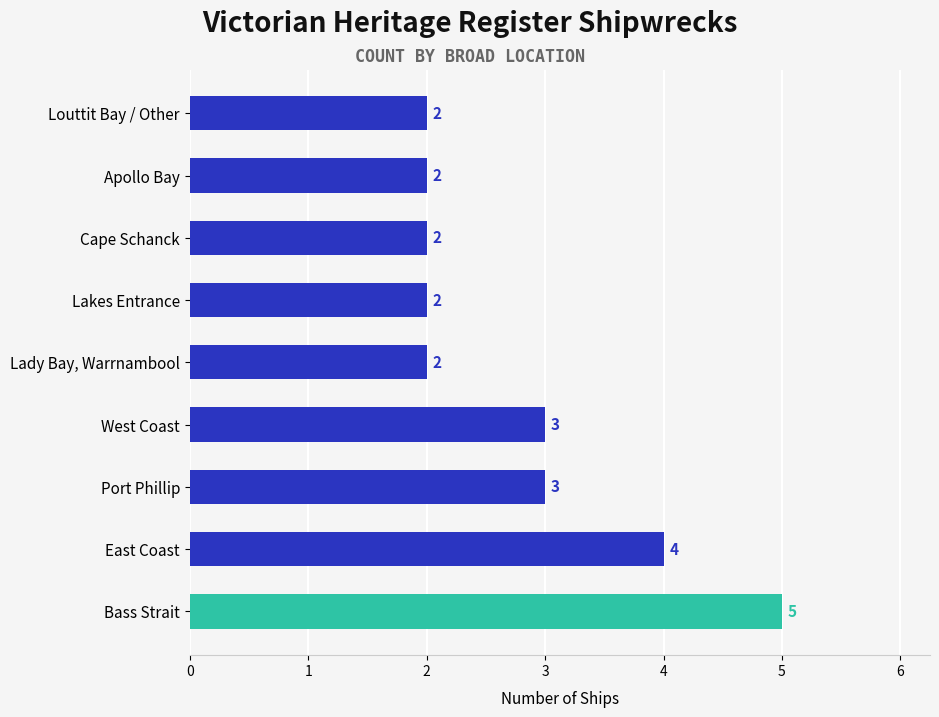

What is the ratio of the value at West Coast to the value at Cape Schanck?

1.5